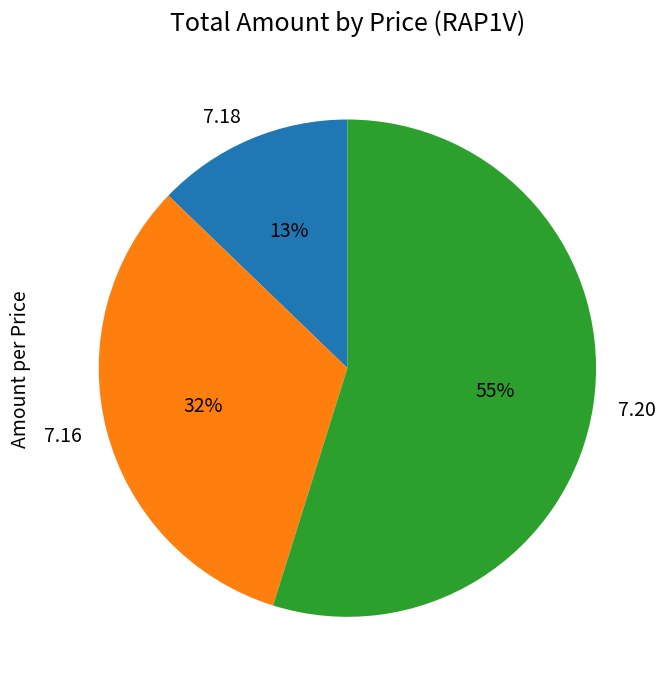

Which category accounts for the majority?

7.20